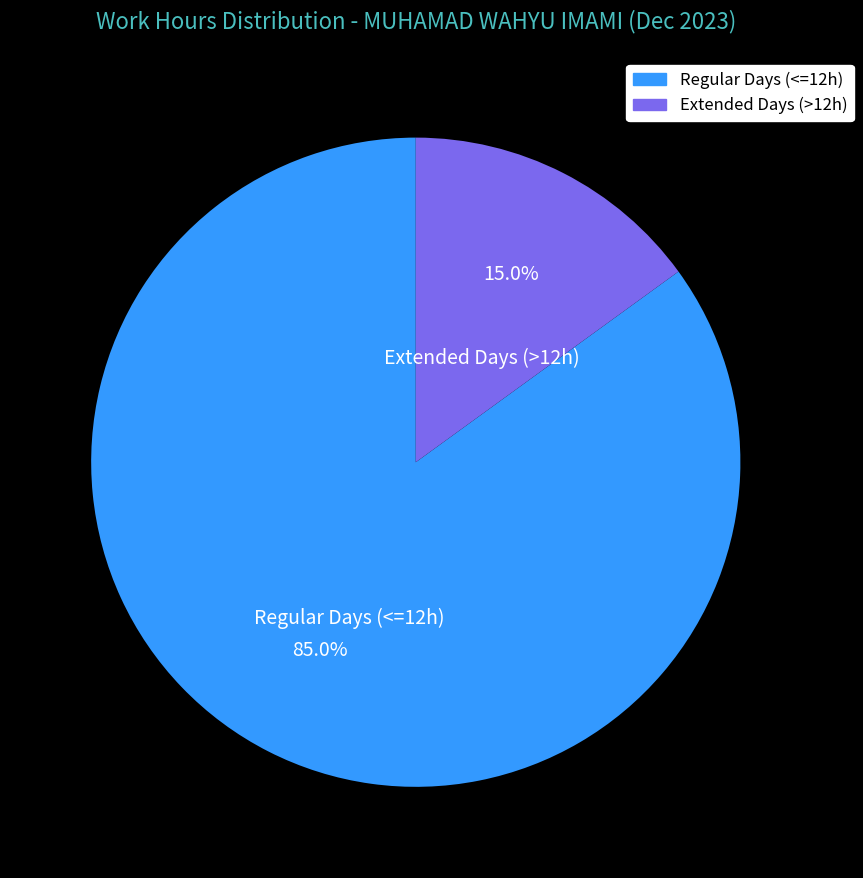

Between Extended Days (>12h) and Regular Days (<=12h), which is larger?

Regular Days (<=12h)